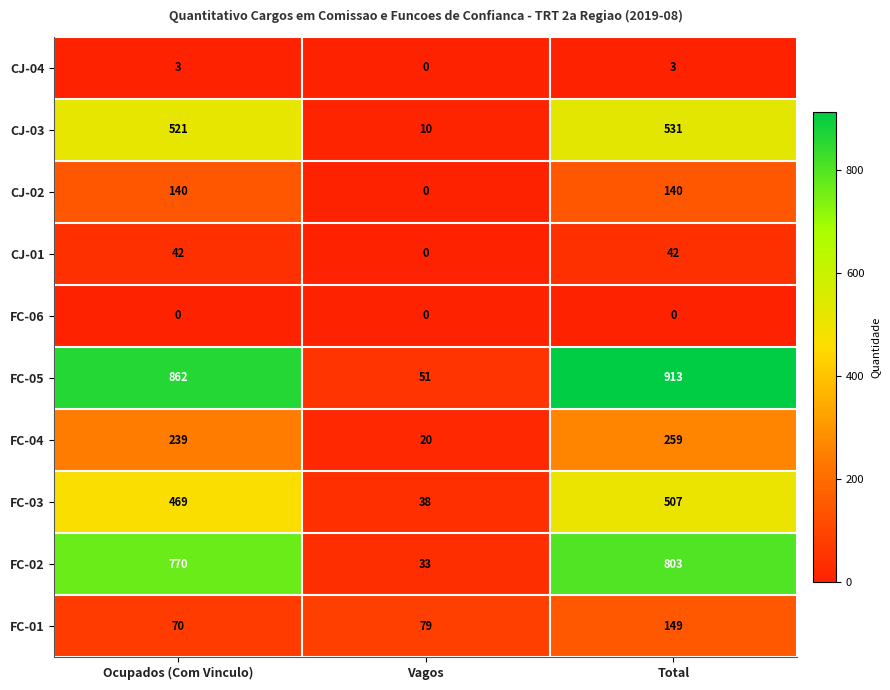

Reading left to right, what are all the values shown in this chart?

CJ-04: 3	0	3
CJ-03: 521	10	531
CJ-02: 140	0	140
CJ-01: 42	0	42
FC-06: 0	0	0
FC-05: 862	51	913
FC-04: 239	20	259
FC-03: 469	38	507
FC-02: 770	33	803
FC-01: 70	79	149